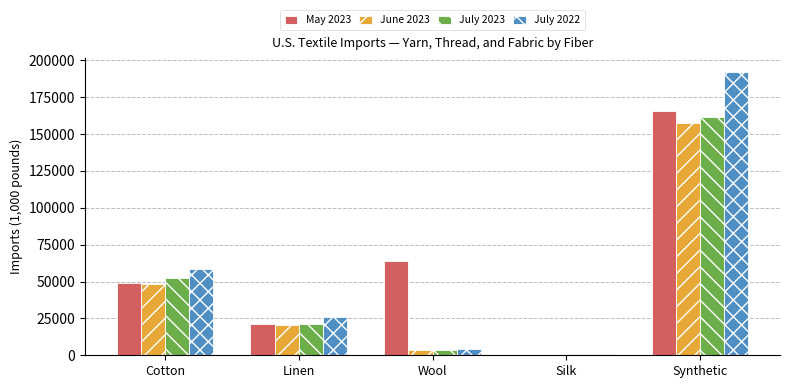

What is the spread (max minus min) of values at Cotton?

10560.2